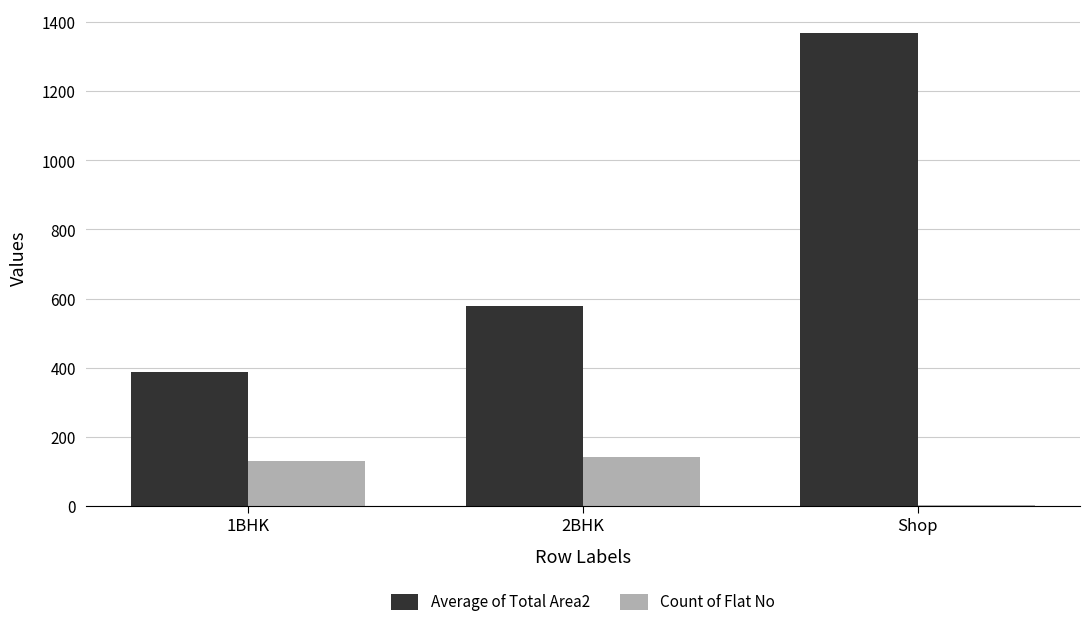

Which series changed the most between 1BHK and 2BHK?

Average of Total Area2